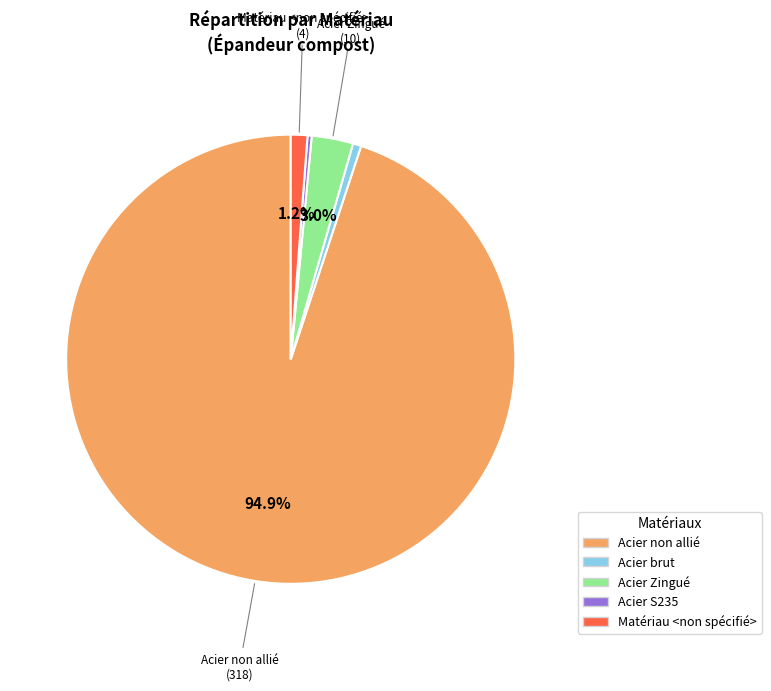

What is the ratio of the value at Acier non allié to the value at Acier brut?

159.0